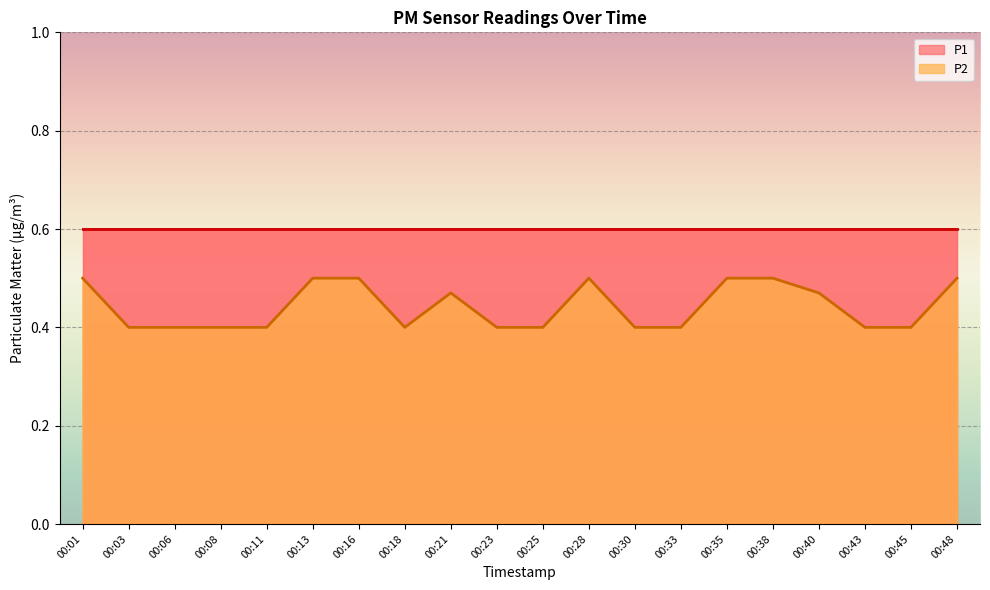

Count the number of categories in the chart.

20